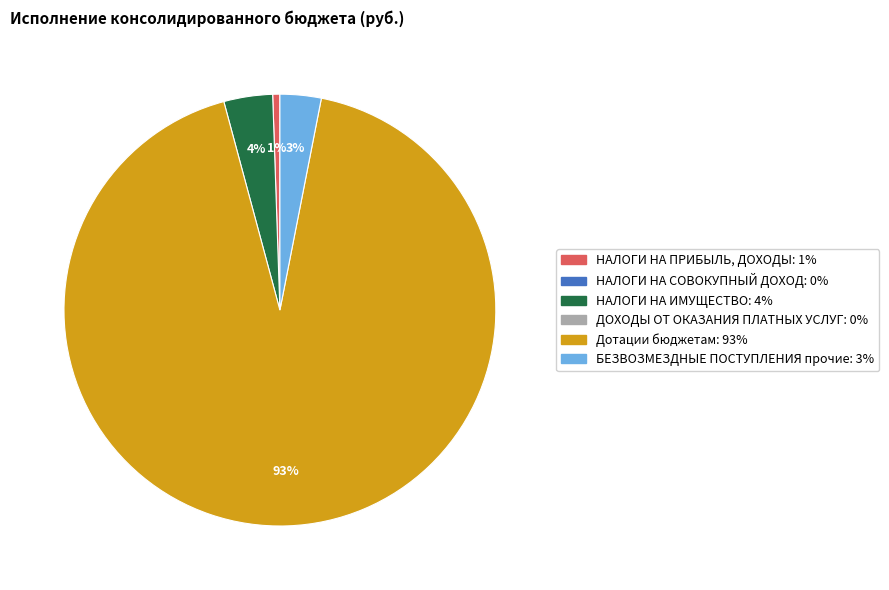

Is there a majority slice in this chart?

Yes